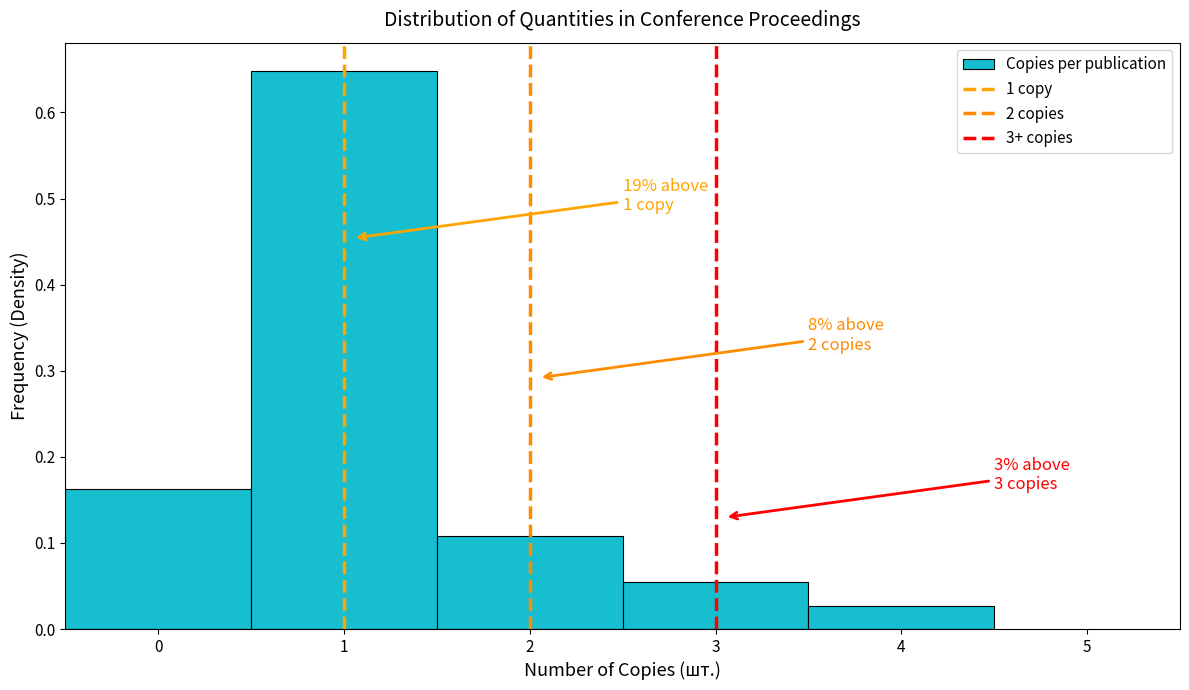

Over which range of the x-axis is the bar tallest?

0.5 to 1.5